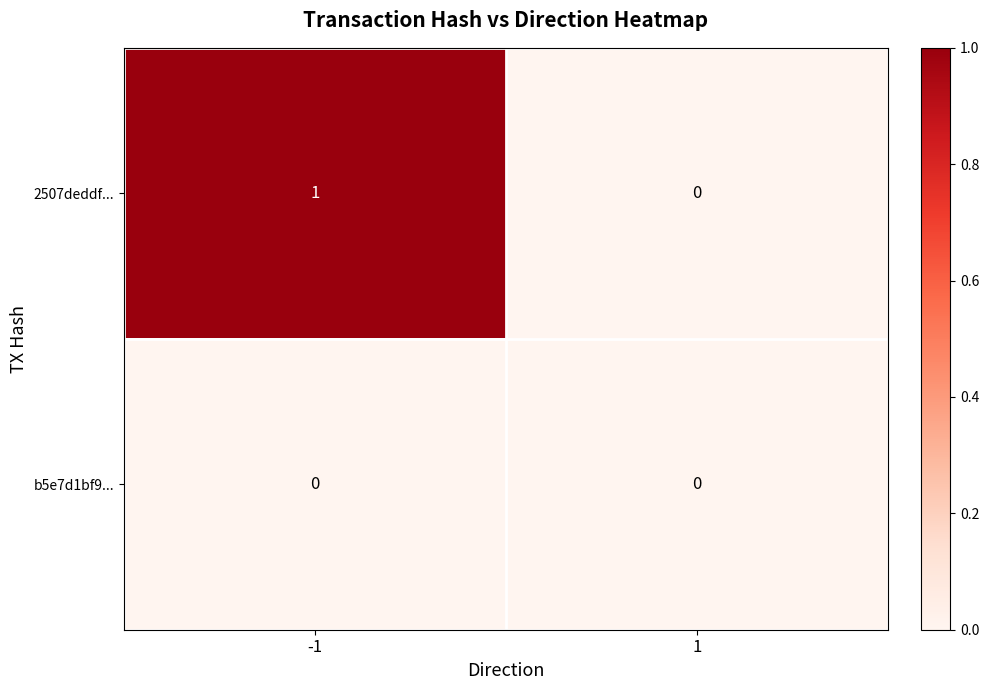

Which series has the largest total across all categories?

2507deddf...